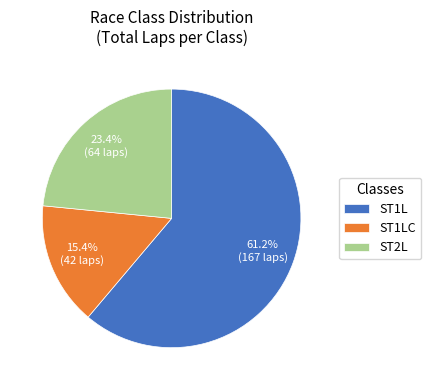

To the nearest percent, what is the difference between the largest and smallest slice percentages?

46%